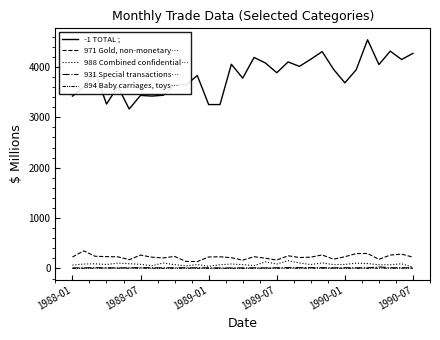

What is the difference between the maximum and second lowest values in the 971 Gold, non-monetary… series?

209